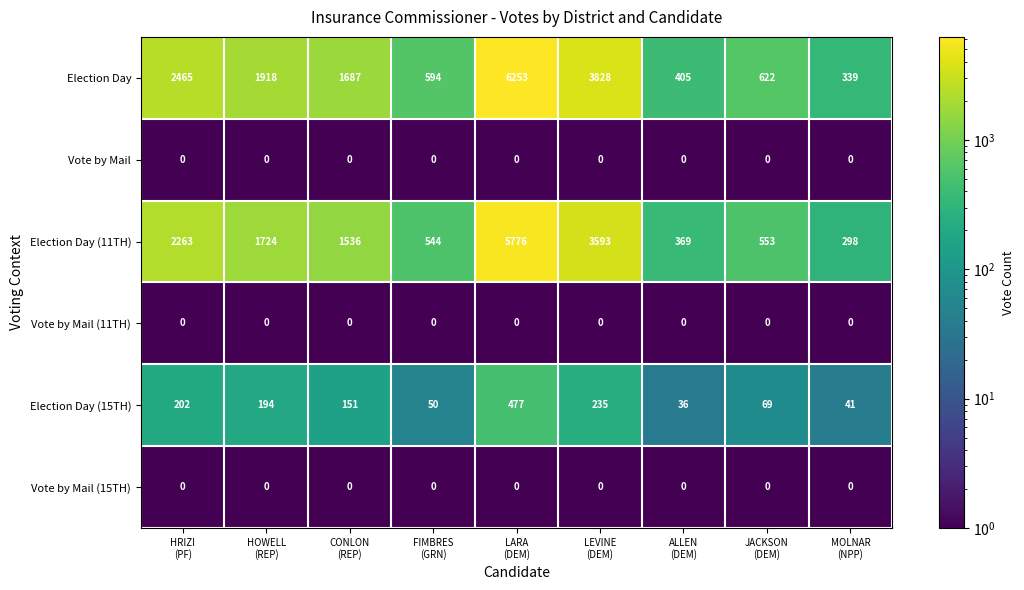

What is the difference between the second highest and second lowest values in the Election Day (15TH) series?

194